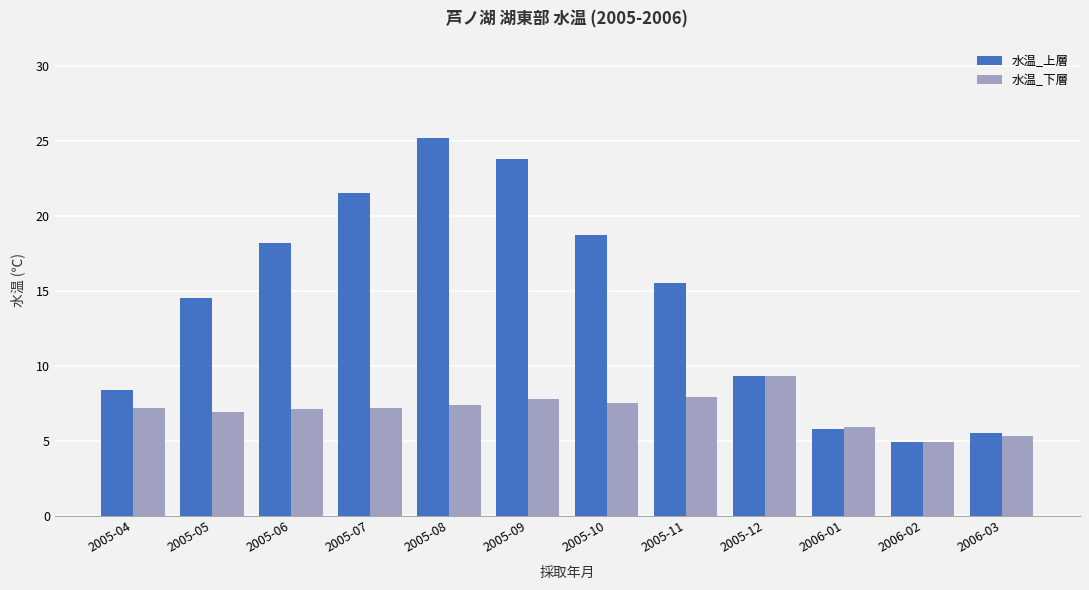

The value of 水温_上層 at 2005-06 is 18.2. True or false?

True